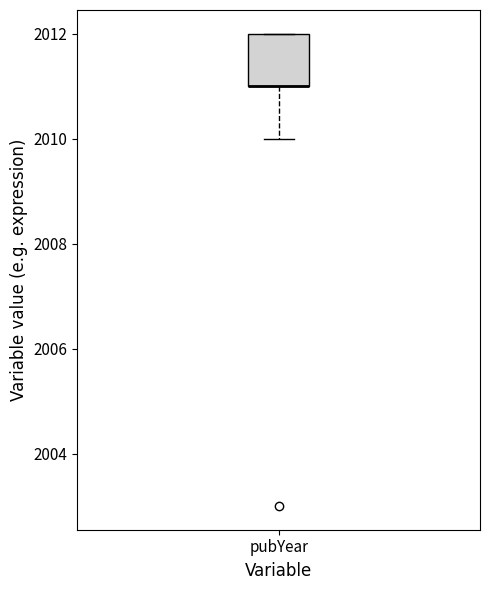

Read this box plot against the y-axis: the position of the median line, the range covered by the box, and the ends of both whiskers. The values are not printed on the chart, so give them approximately, as read against the axis.

median 2011 (drawn on the box's lower edge), box 2011 to 2012, whiskers 2010 to 2012